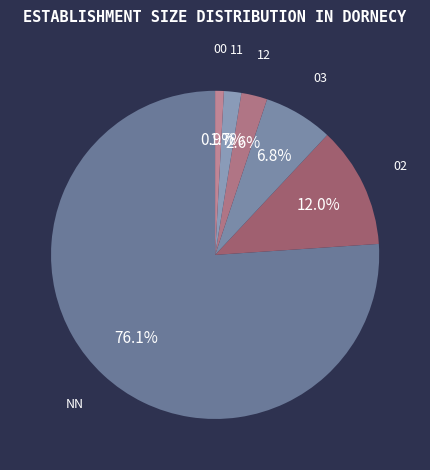

How many segments does this pie chart have?

6